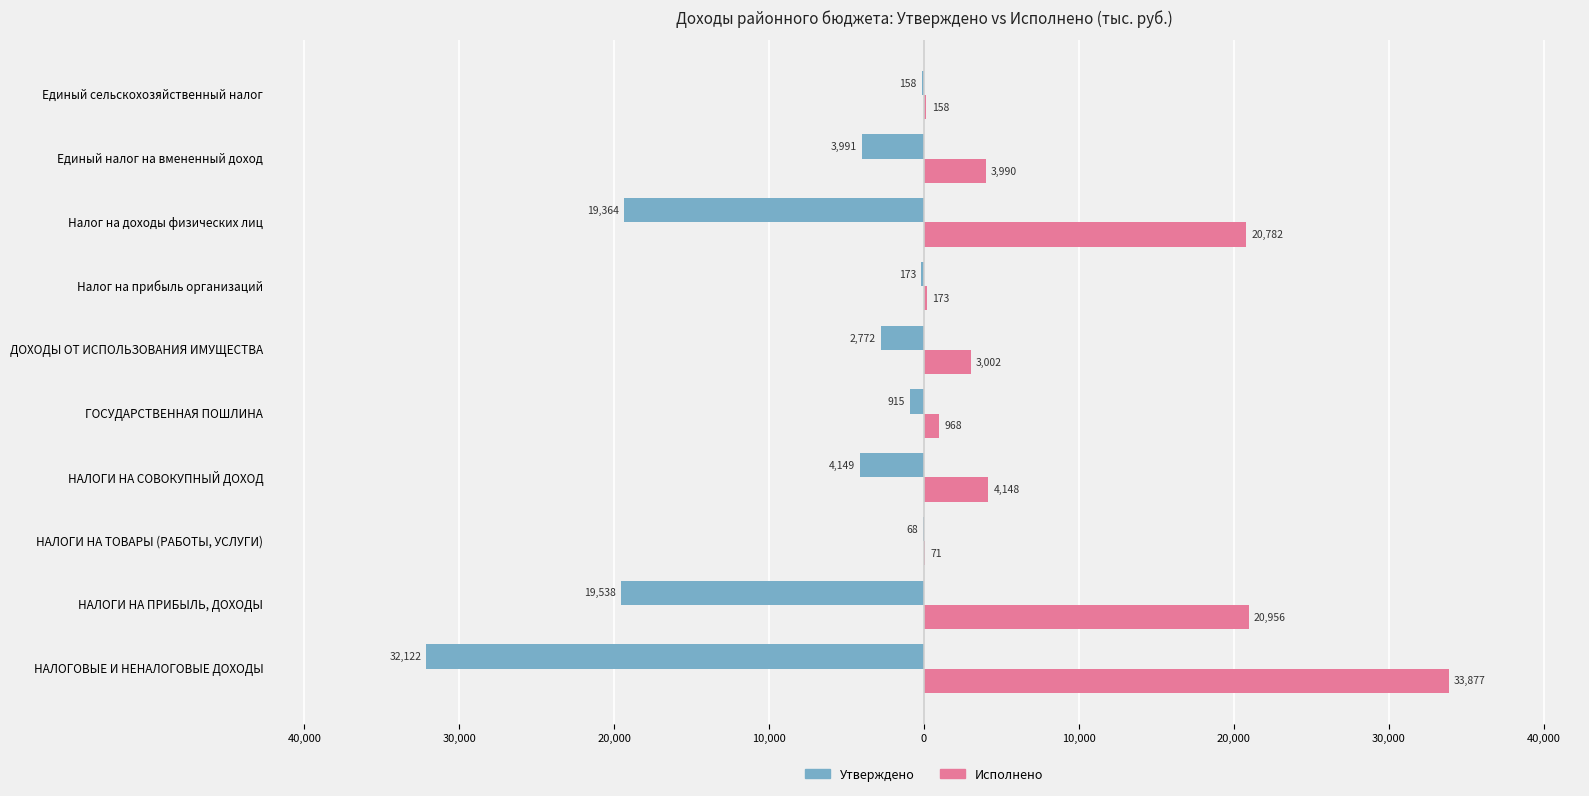

What are all the series names shown in the legend?

Утверждено, Исполнено